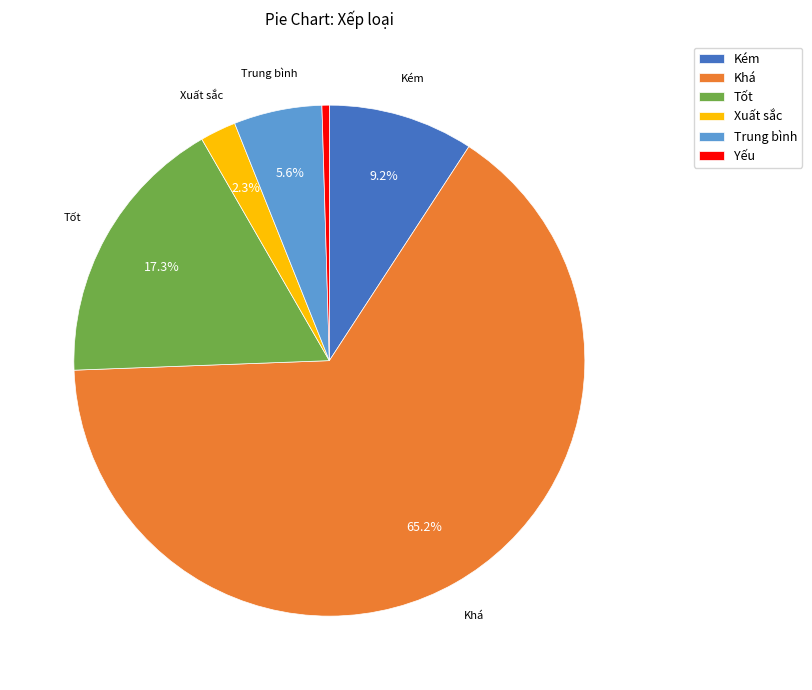

What is the largest slice in the pie chart?

Khá